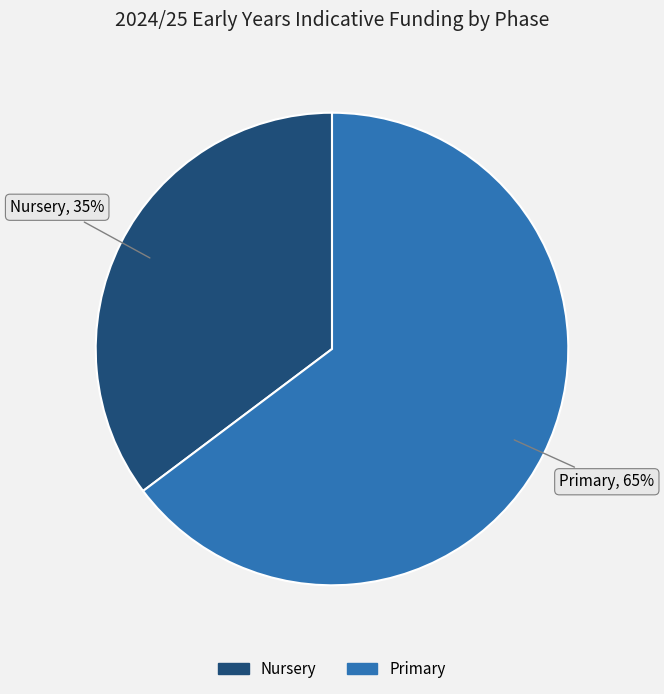

How many segments does this pie chart have?

2